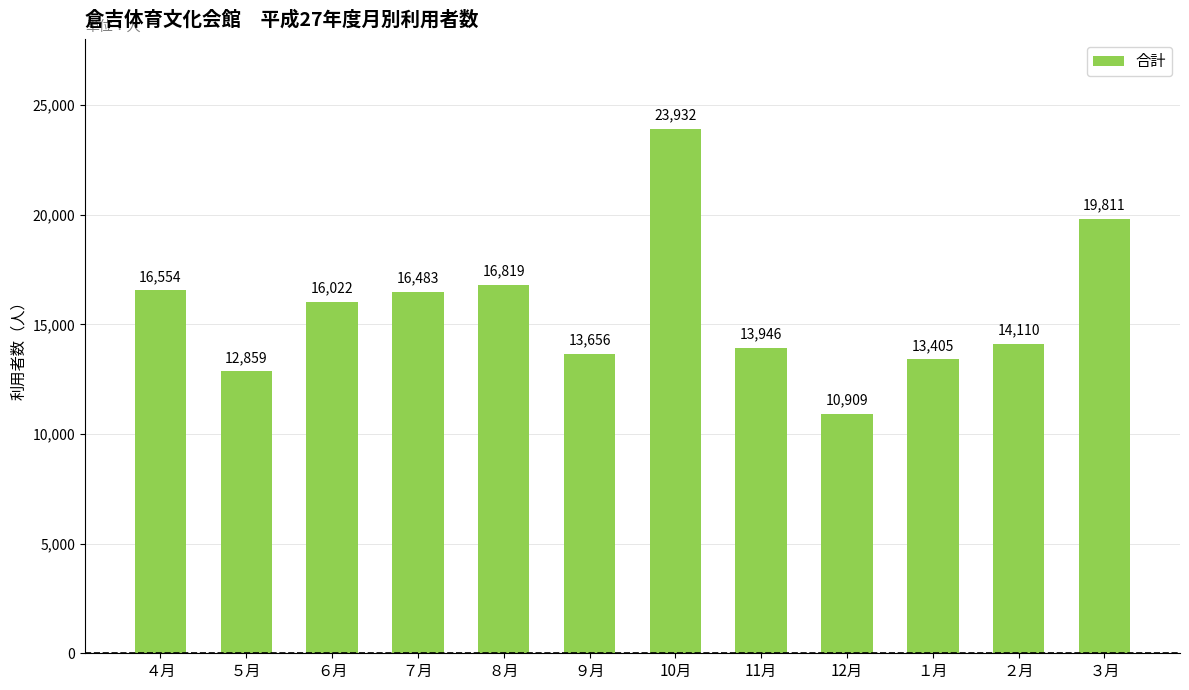

The value at 12月 is 10909. True or false?

True